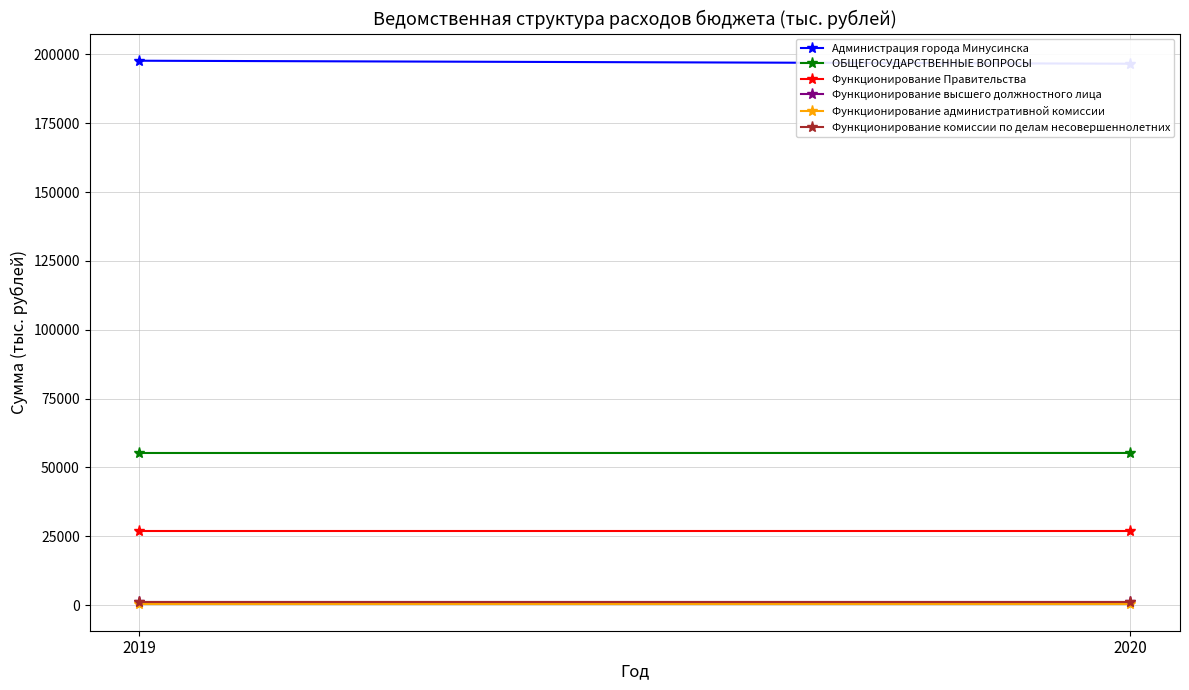

What are all the series names shown in the legend?

Администрация города Минусинска, ОБЩЕГОСУДАРСТВЕННЫЕ ВОПРОСЫ, Функционирование Правительства, Функционирование высшего должностного лица, Функционирование административной комиссии, Функционирование комиссии по делам несовершеннолетних